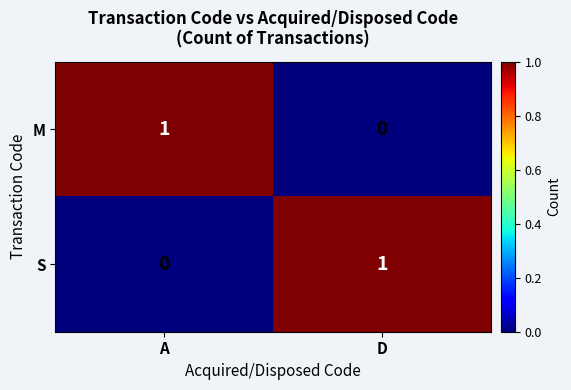

Rank the series at D from highest to lowest value.

S, M